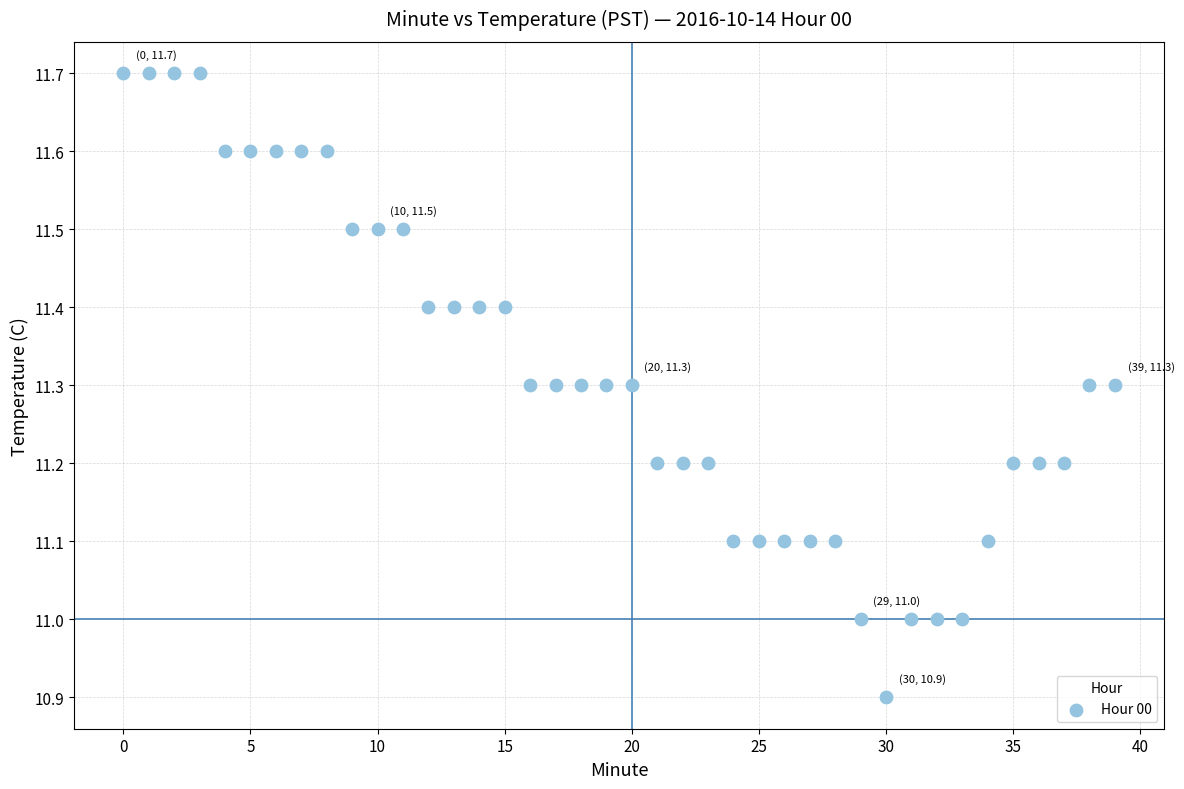

What is the range of Y values (max minus min)?

0.8